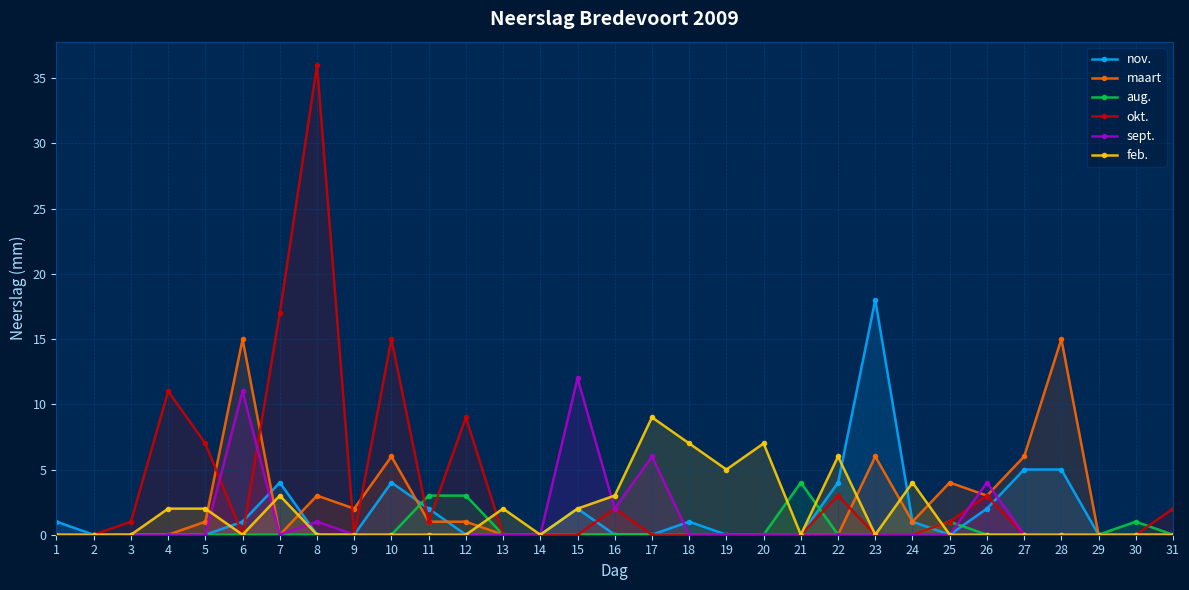

Is the value of aug. at 24 greater than the value of feb. at 5?

No